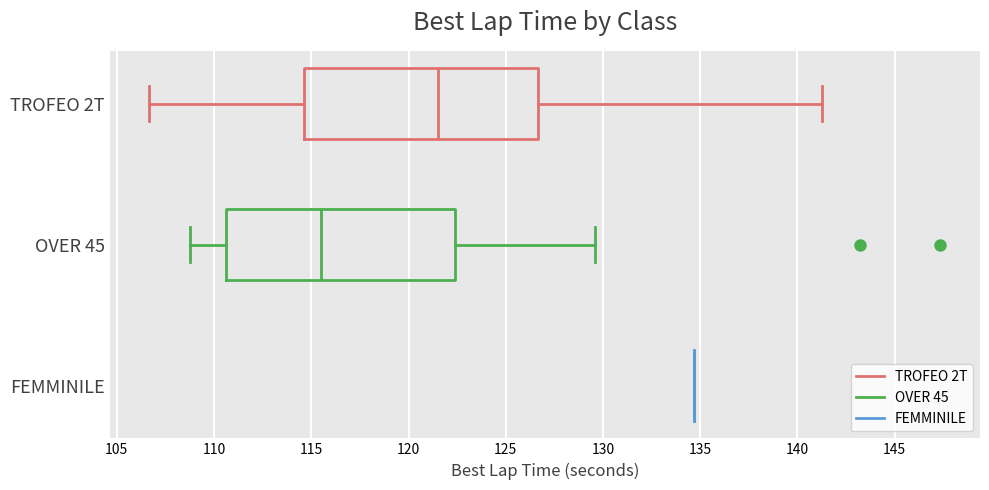

Reading bottom to top, transcribe this box plot: for each box, give where its median line is, the range the box spans, and where its two whiskers end, as read against the x-axis. The values are not printed on the chart, so give them approximately, as read against the axis.

FEMMINILE: box collapsed to a line at 134.5, whiskers 134.5 to 134.5
OVER 45: median 115.5, box 110.5 to 122.5, whiskers 108.5 to 129.5
TROFEO 2T: median 121.5, box 114.5 to 126.5, whiskers 106.5 to 141.5